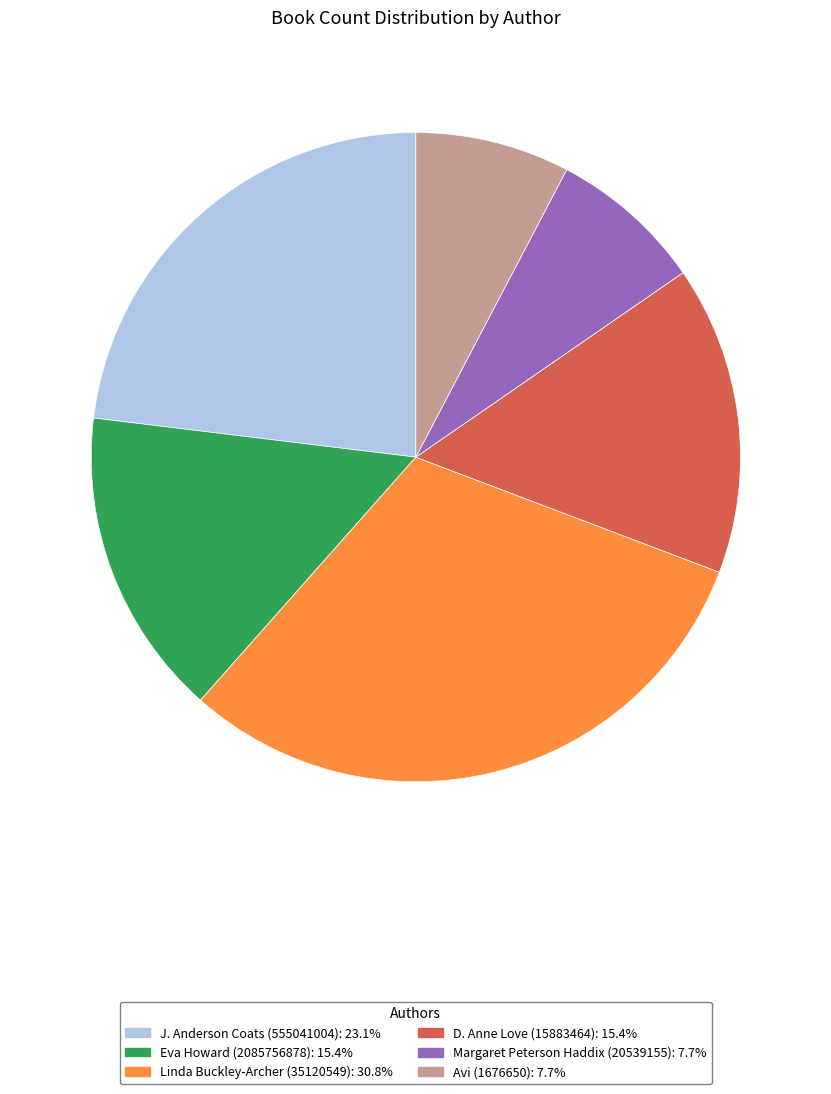

Approximately how many times larger is the value at Avi (1676650) compared to D. Anne Love (15883464)?

0.5